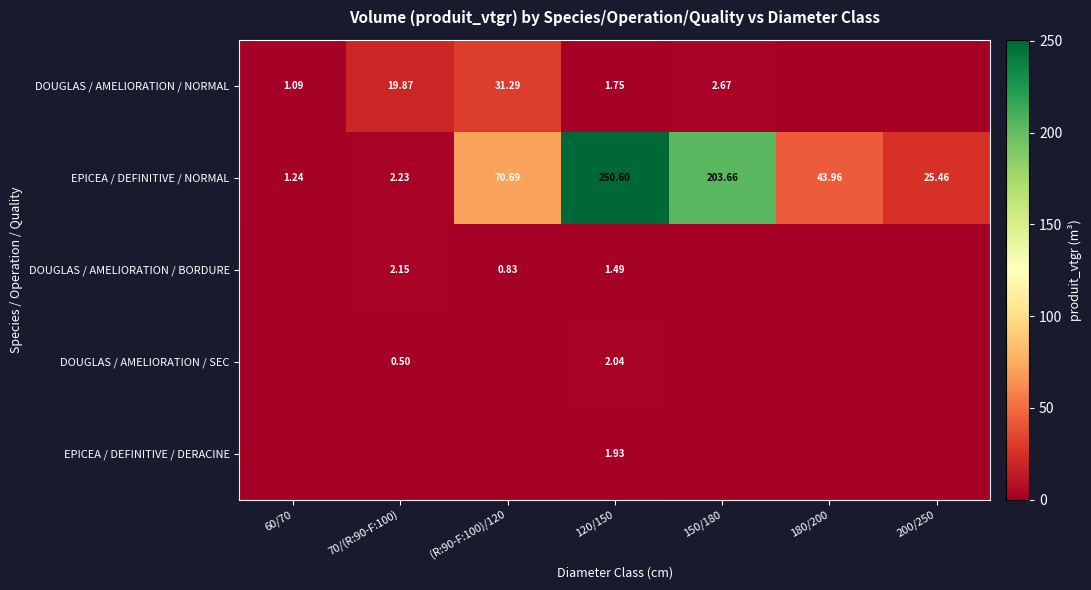

What is the highest value of the DOUGLAS / AMELIORATION / BORDURE series?

2.1